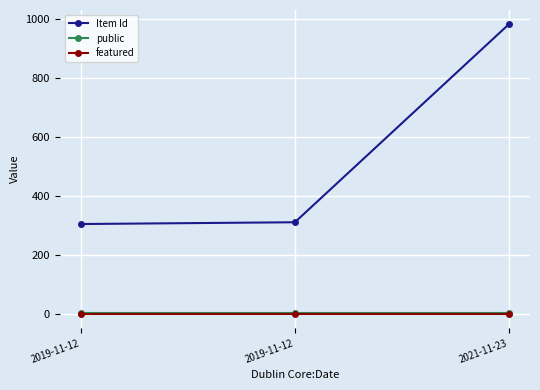

How many data points does each series have?

3